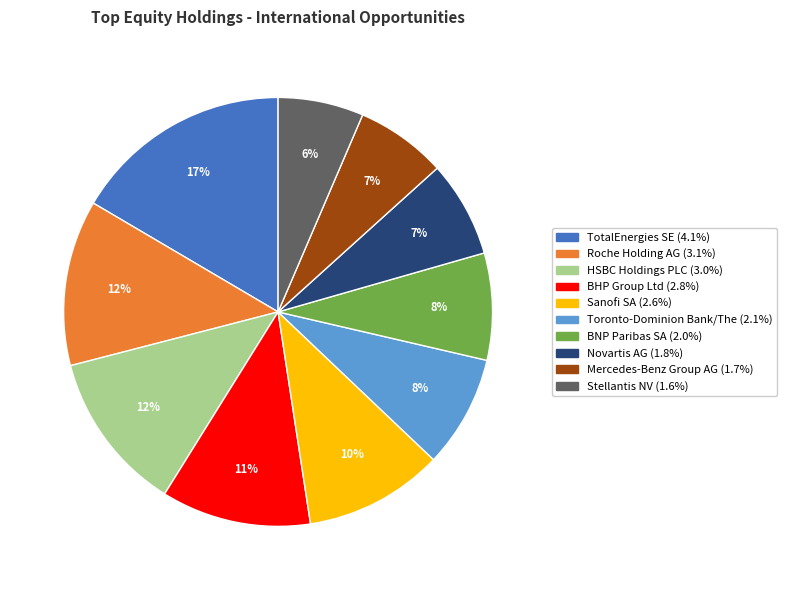

What is the largest slice in the pie chart?

TotalEnergies SE